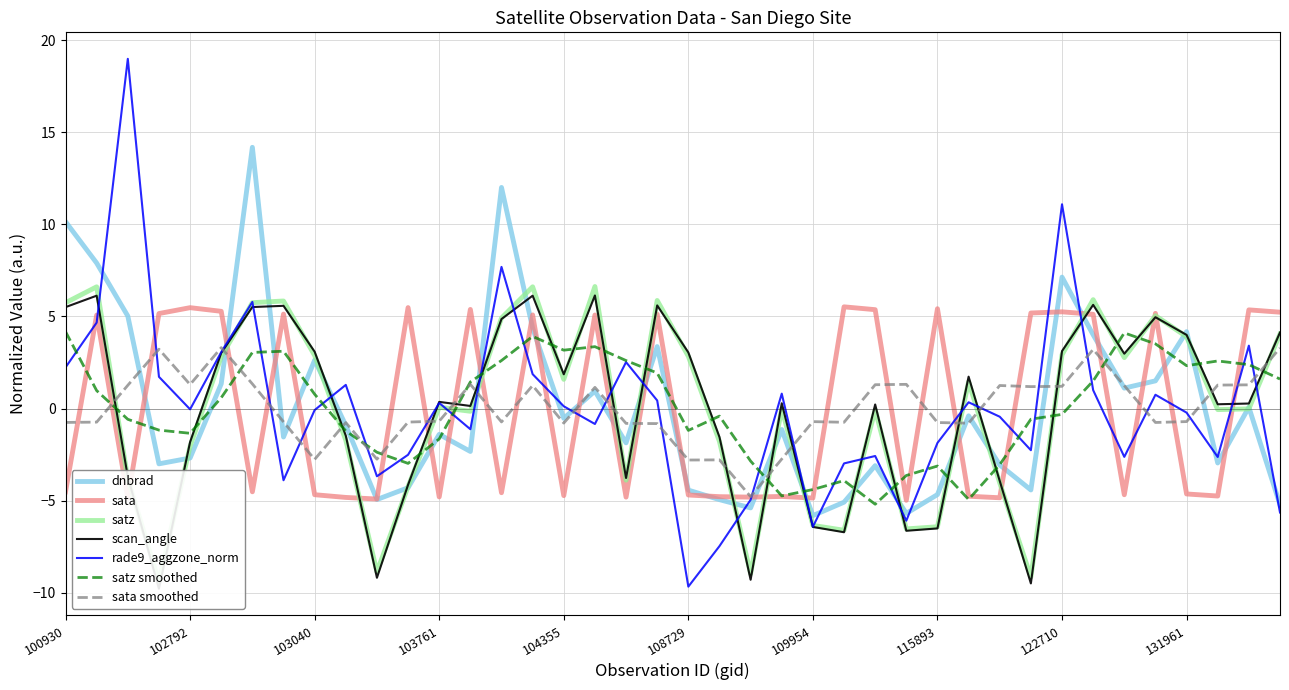

What is the highest value of the dnbrad series?

14.2